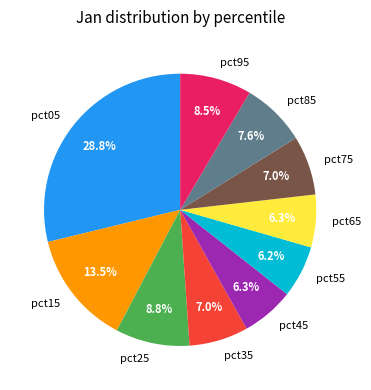

To the nearest percent, what is the difference between the pct45 and pct35 slice percentages?

1%